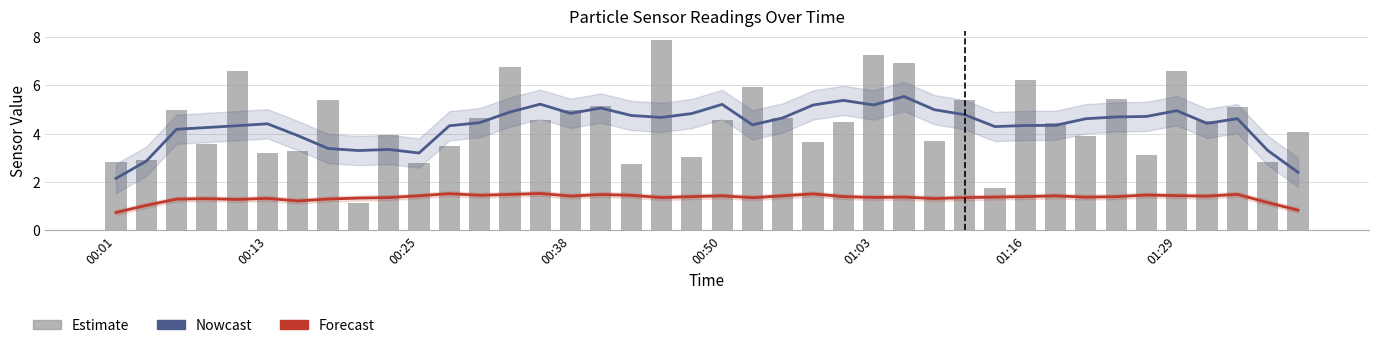

The Nowcast series shows 2.0 at 14. True or false?

False